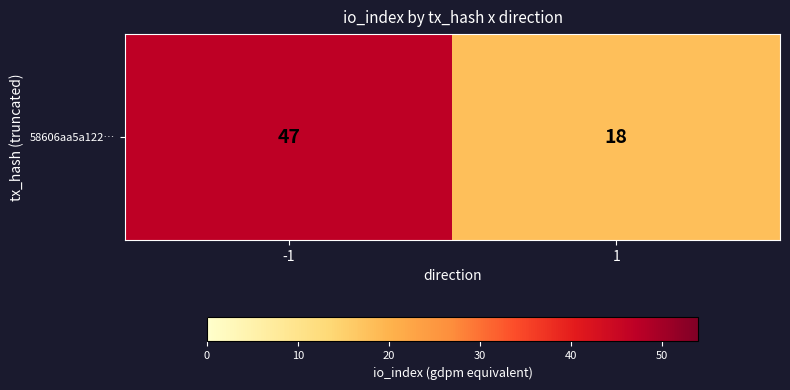

Is it true that the value at 1 is 18?

True